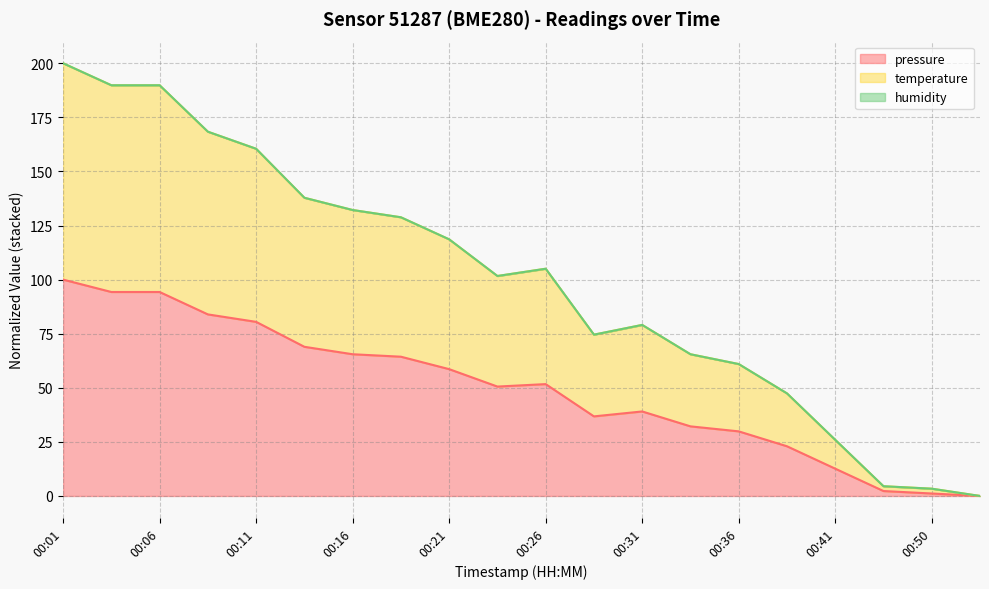

Is it true that pressure equals 44.7 at 00:11?

False